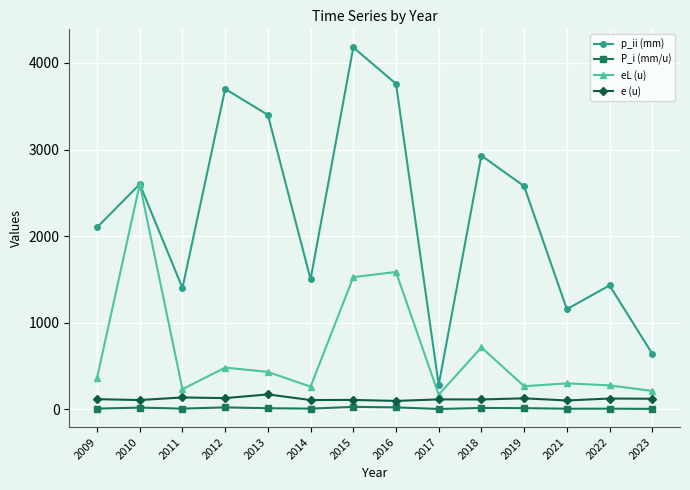

What is the value of the p_ii (mm) point at the 10th from the left?

2930.0